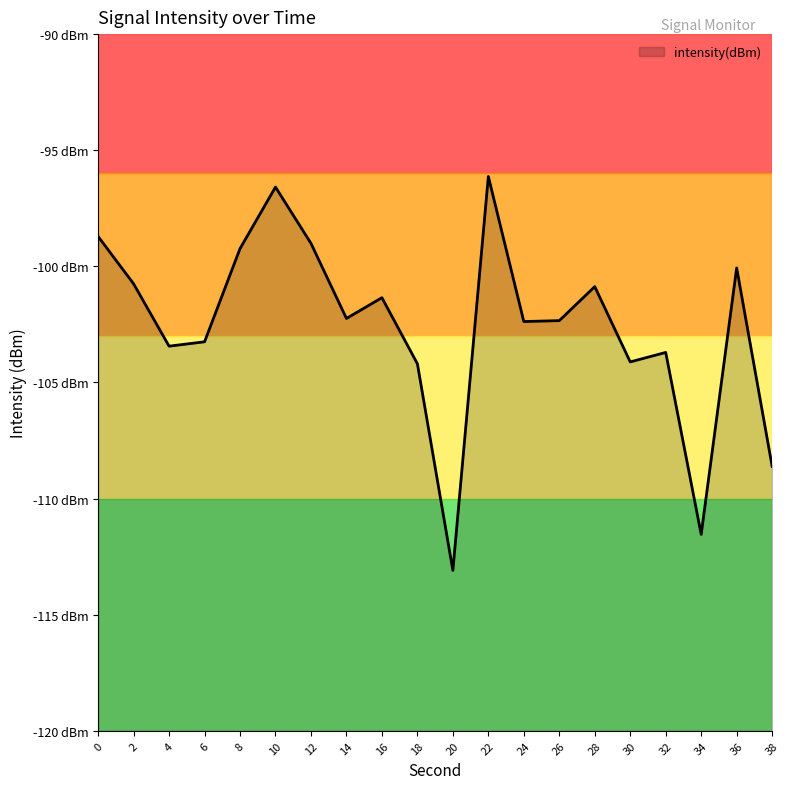

How many lines are shown in the chart?

1